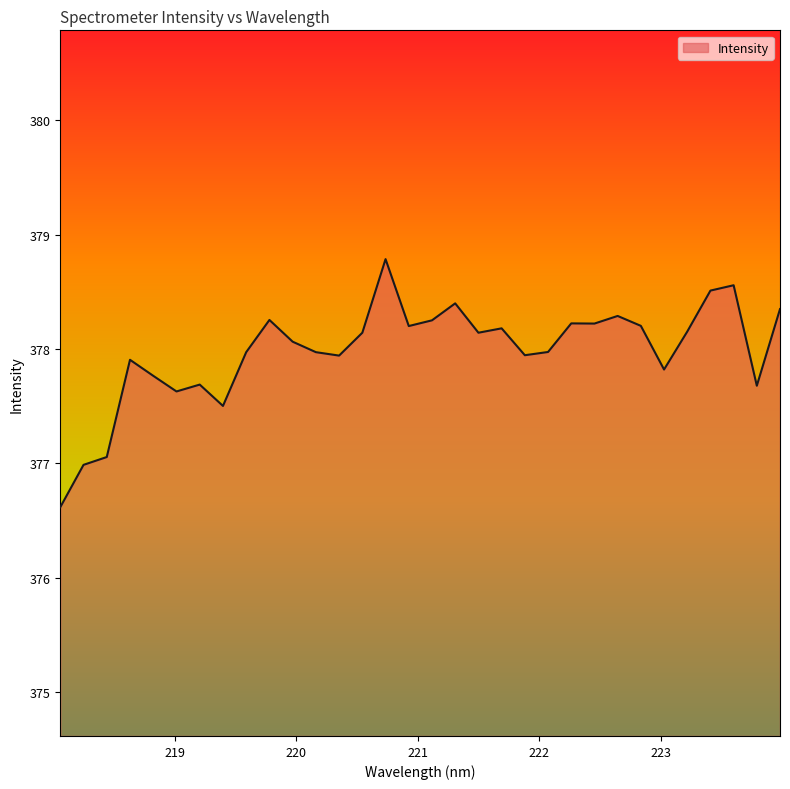

True or false: the data has more than 0 interior local peaks.

True